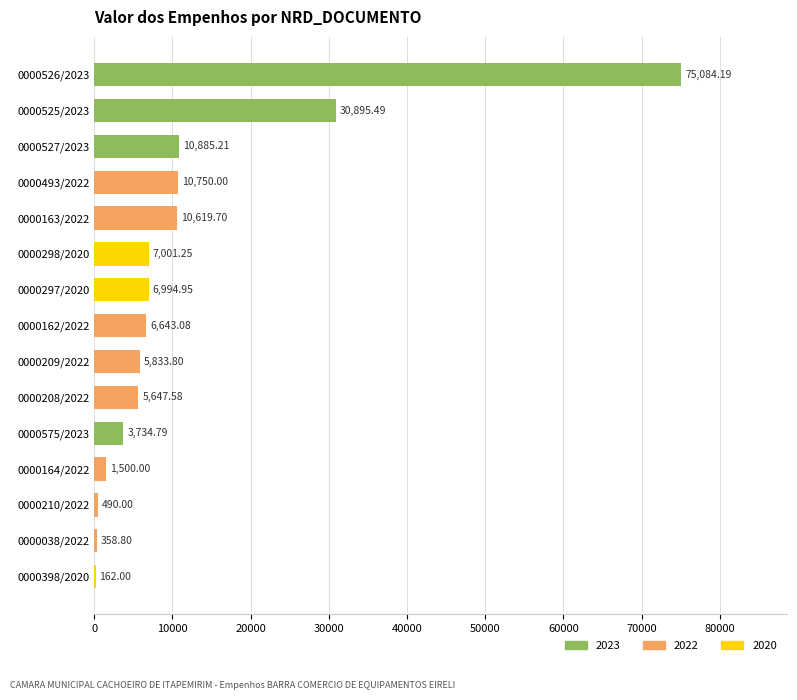

Between 0000526/2023 and 0000162/2022, which is larger?

0000526/2023